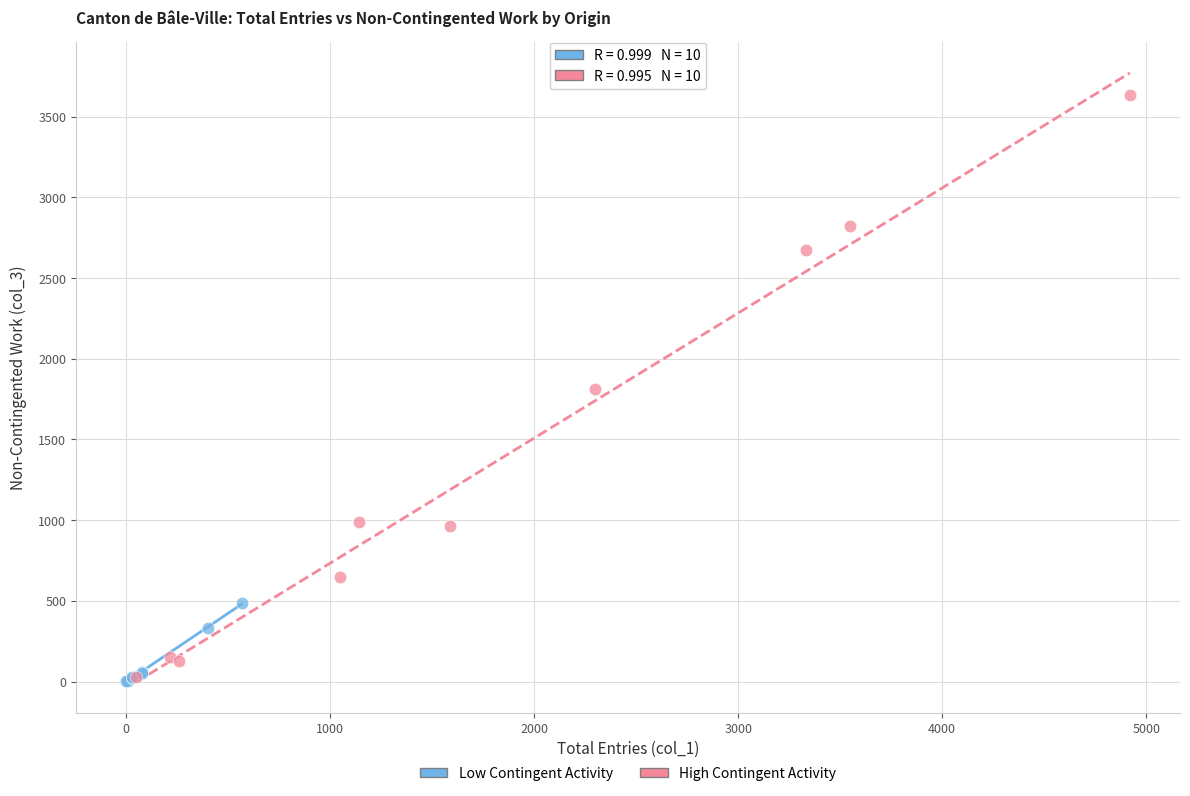

Which series has the largest Y range (max minus min)?

High Contingent Activity